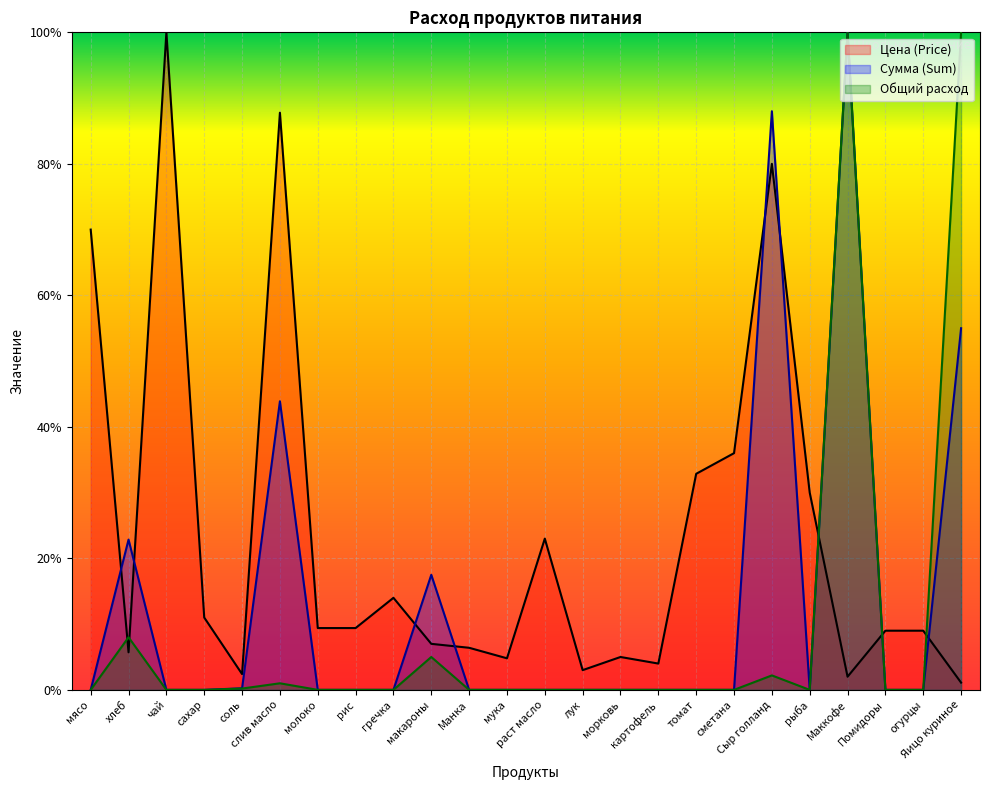

Which series ends up on top after the final intersection of Сумма (Sum) and Цена (Price)?

Сумма (Sum)